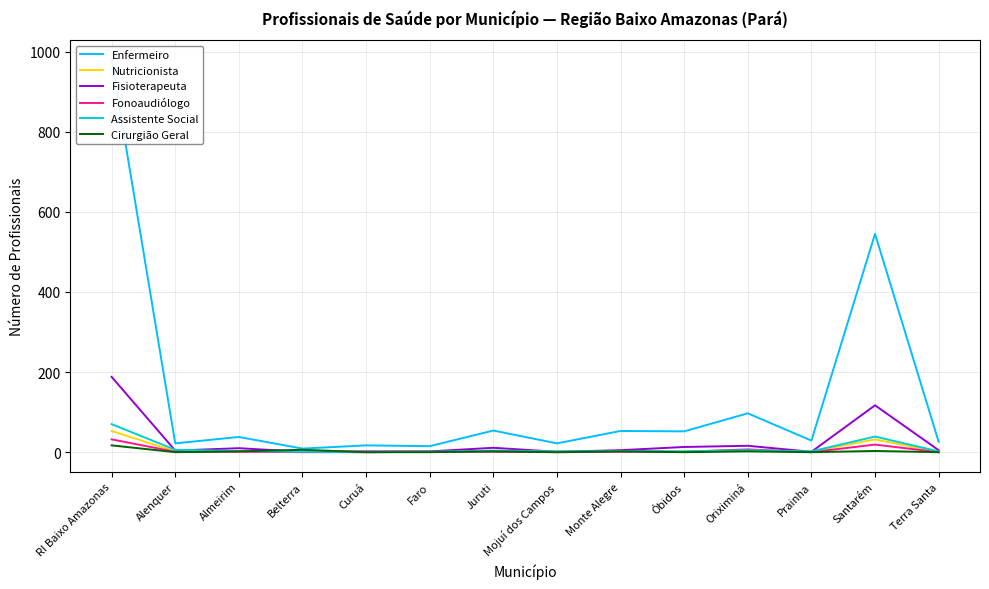

What is the greatest value displayed?

979